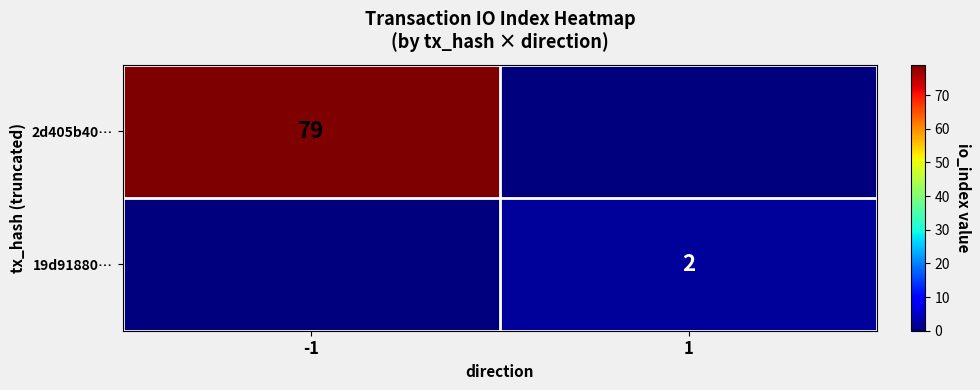

True or false: 2d405b40… has a value of 107 at -1.

False